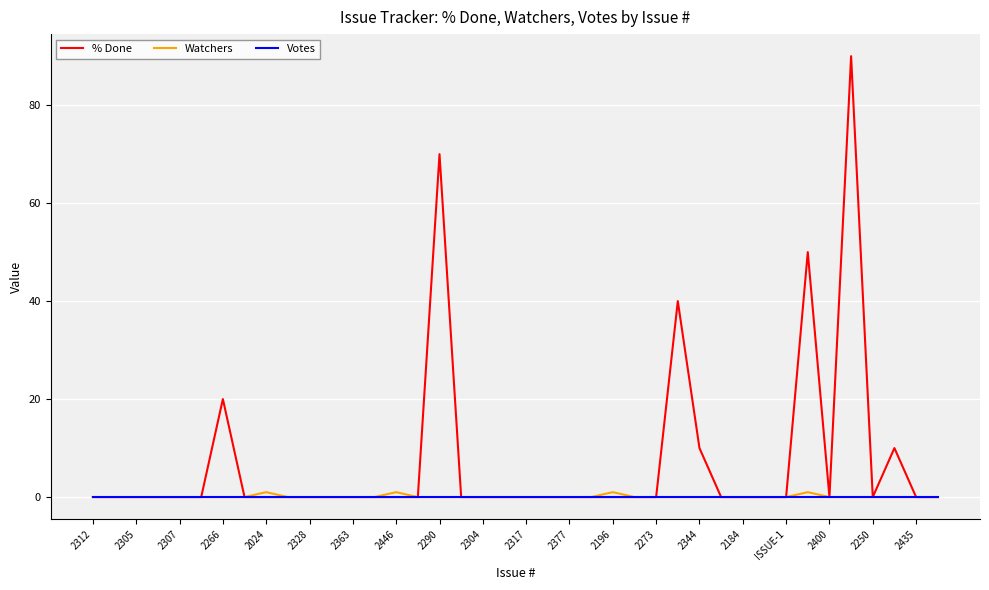

Which series has the largest total across all categories?

% Done